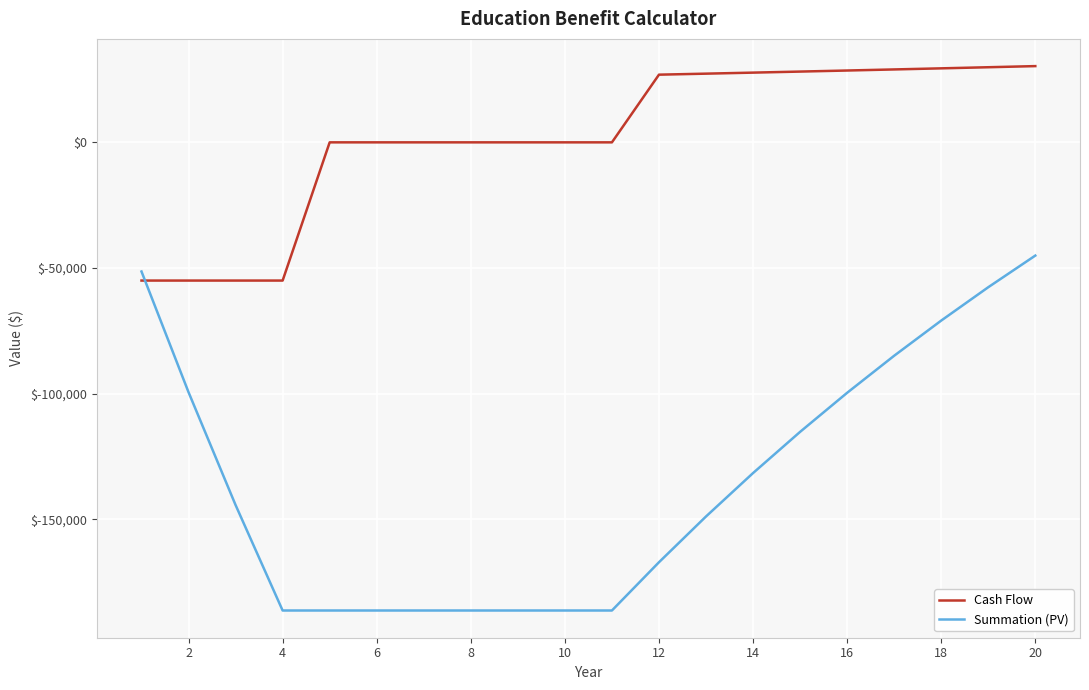

What is the highest value of the Cash Flow series?

30338.8